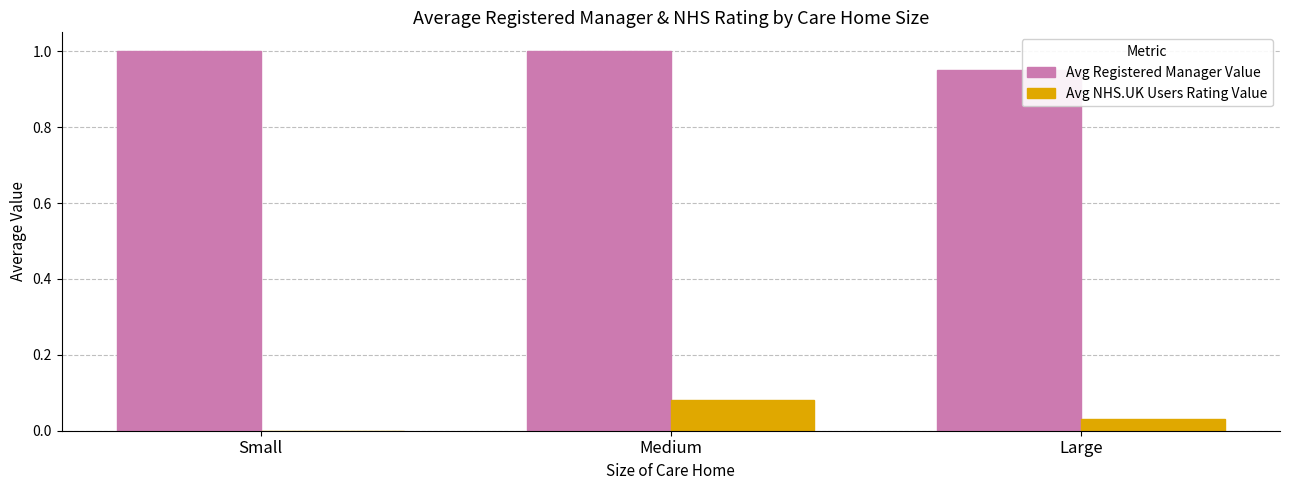

The value of Avg Registered Manager Value at Small is 1.8. True or false?

False